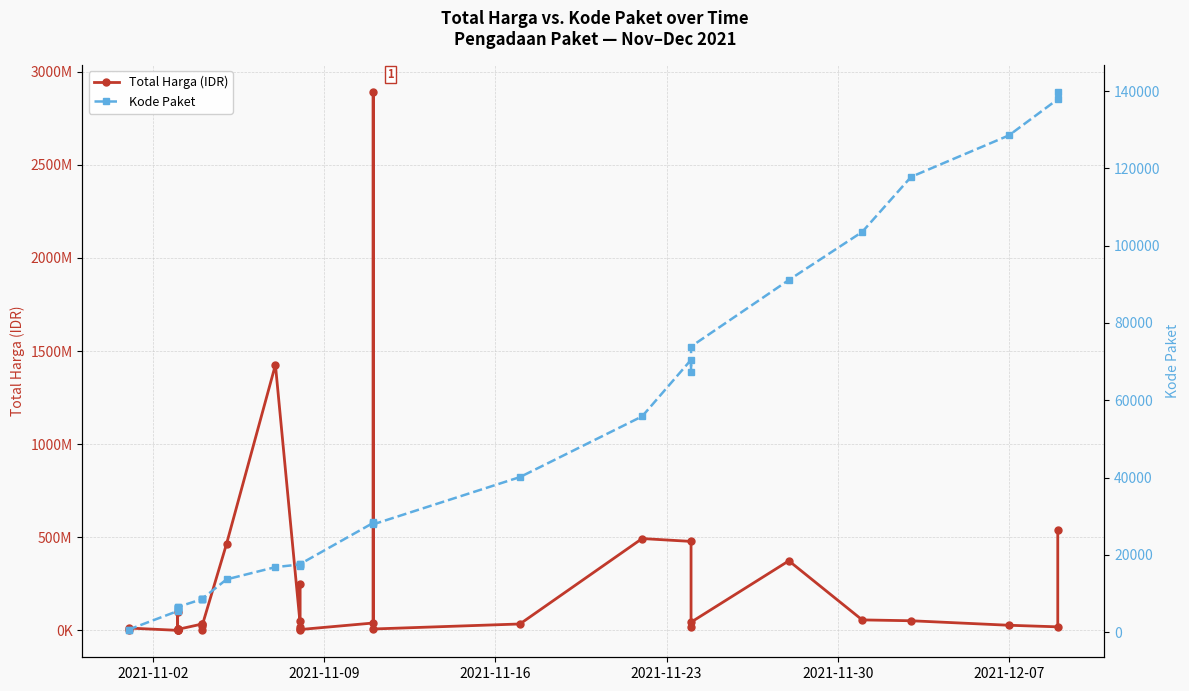

Does the chart have visible grid lines?

Yes